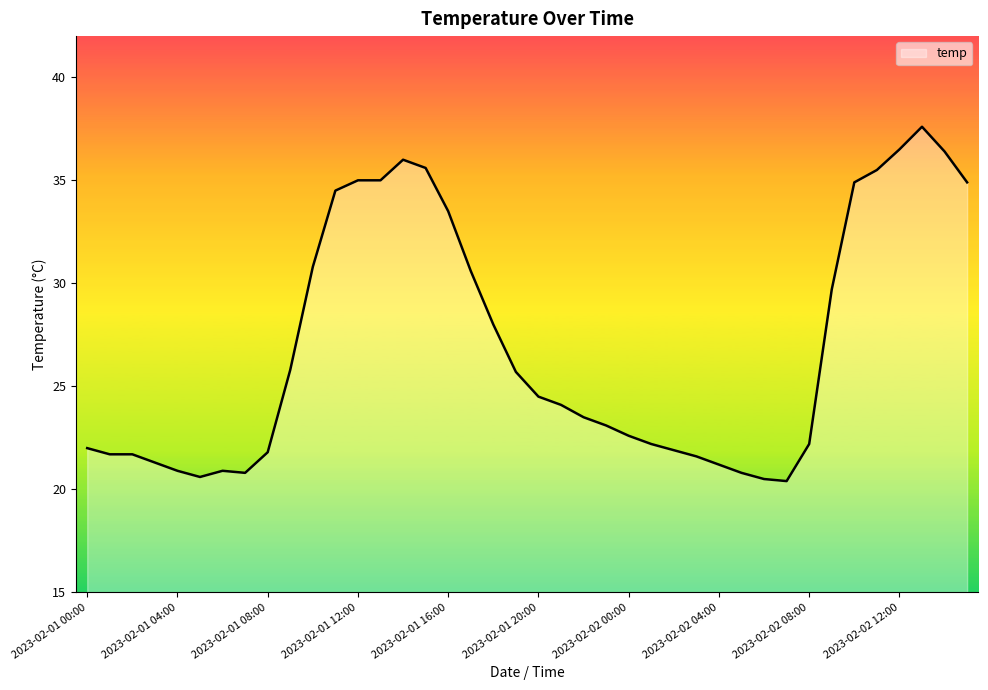

What is the minimum value shown in the chart?

20.4